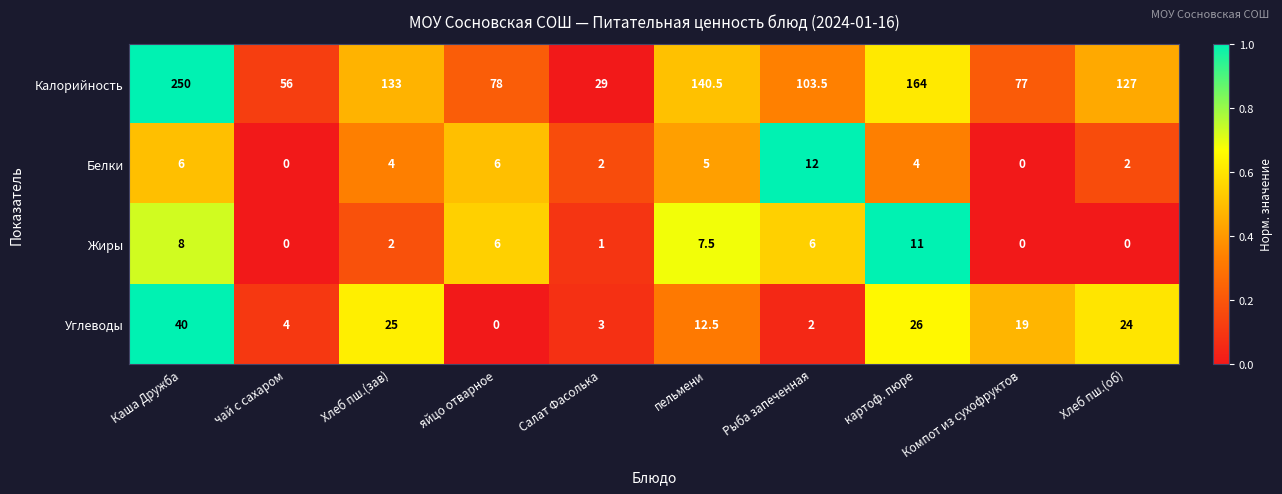

What is the difference between the second highest and minimum values in the Жиры series?

8.0